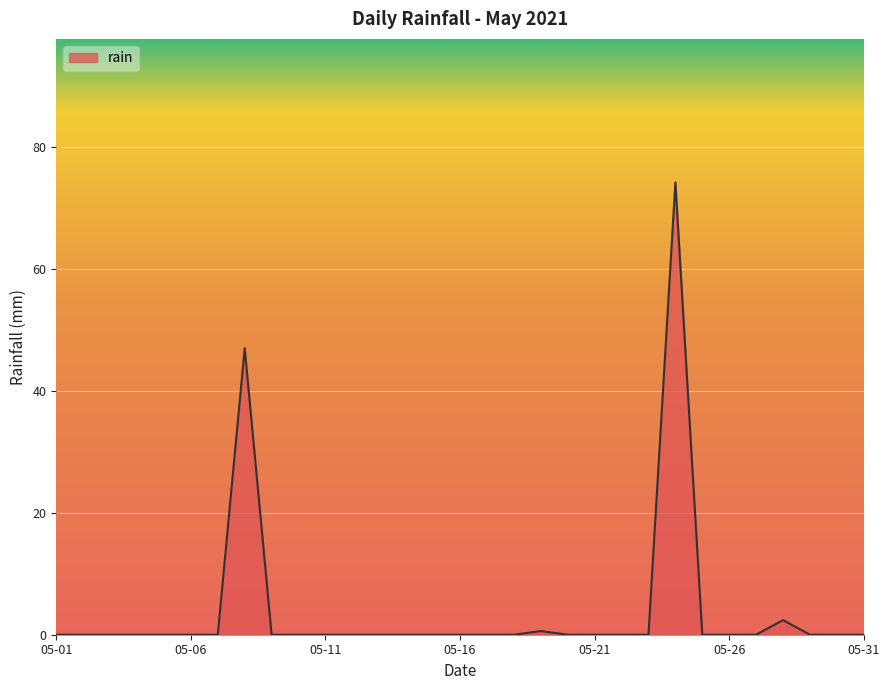

What is the greatest value displayed?

74.2